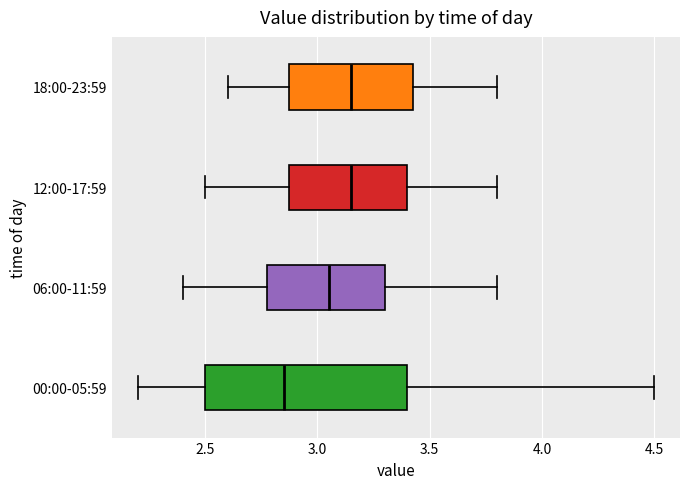

Where is the left edge of the box for 06:00-11:59 on the x-axis? The values are not printed on the chart, so give them approximately, as read against the axis.

2.80